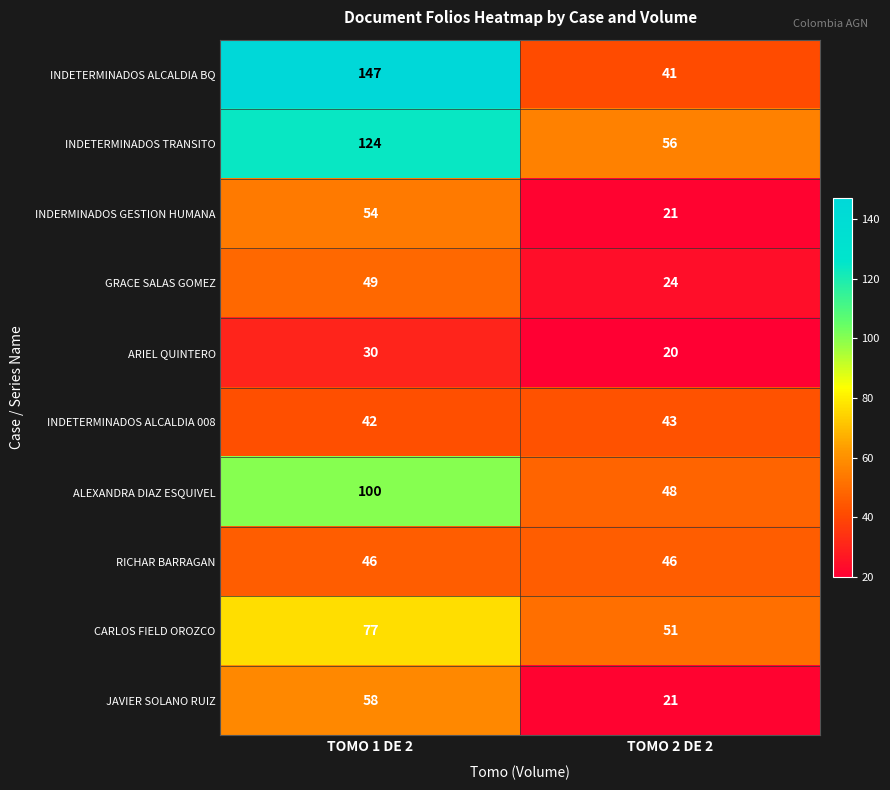

The INDERMINADOS GESTION HUMANA series shows 54 at TOMO 1 DE 2. True or false?

True